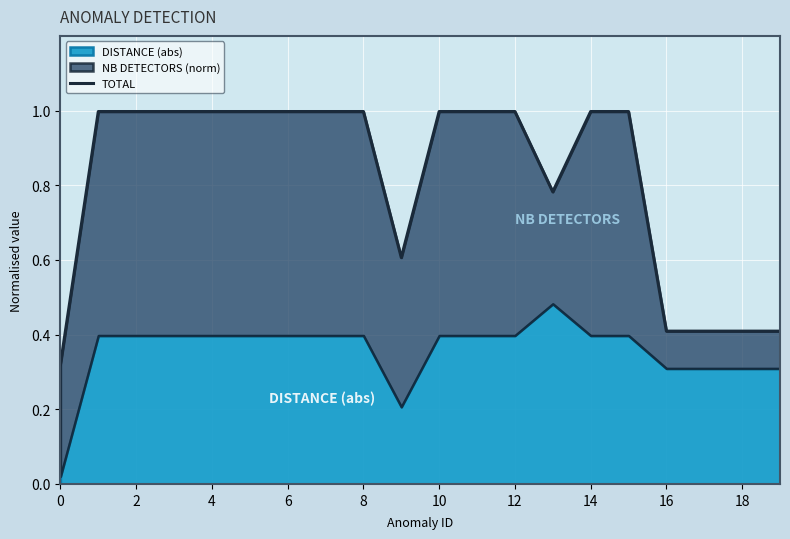

How many lines are shown in the chart?

1